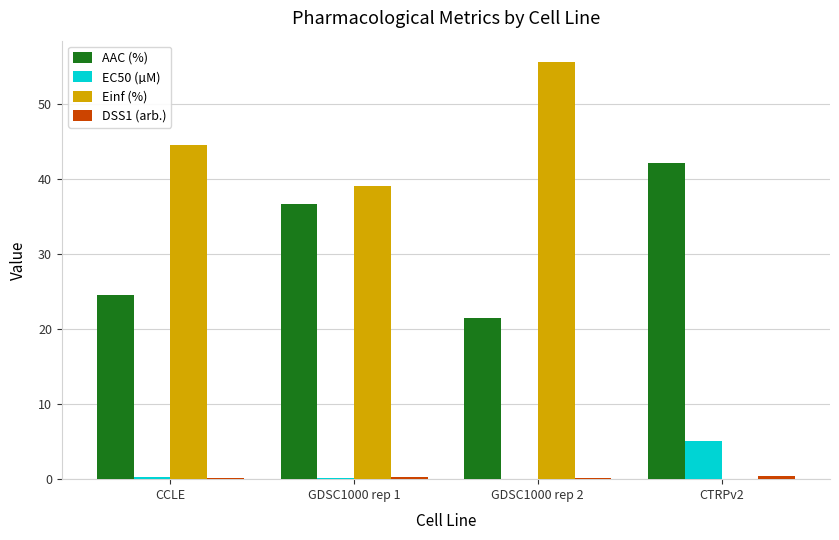

How many data points does each series have?

4